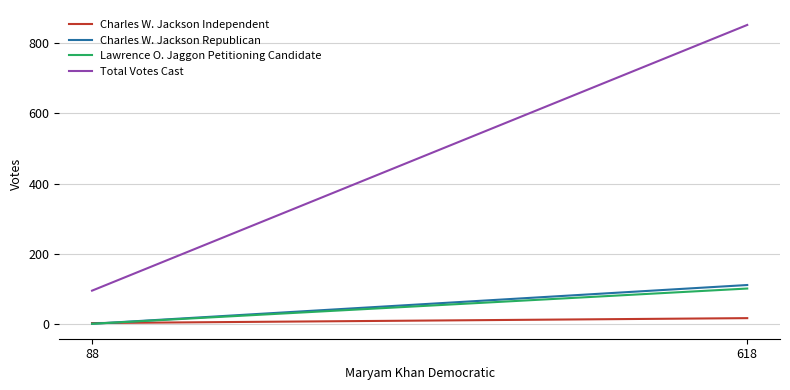

Is it true that Charles W. Jackson Republican equals 112 at 618?

True